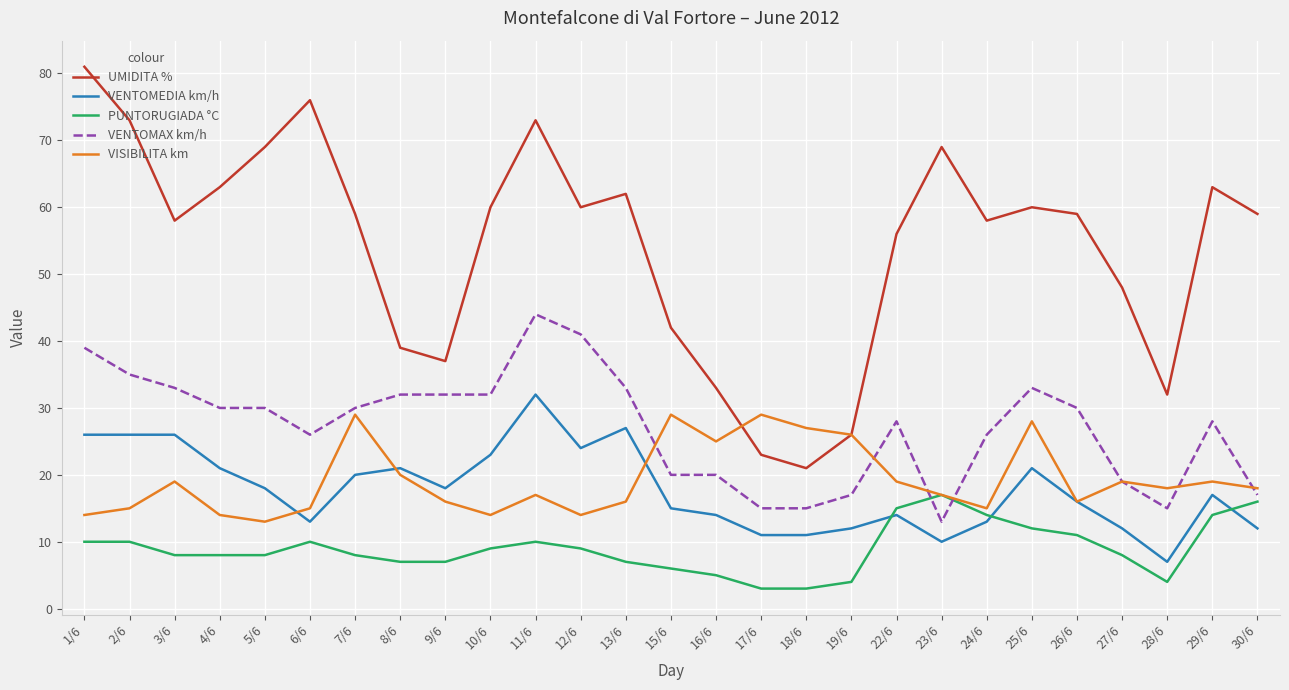

At 13/6, list the series in order from largest to smallest.

UMIDITA %, VENTOMAX km/h, VENTOMEDIA km/h, VISIBILITA km, PUNTORUGIADA °C